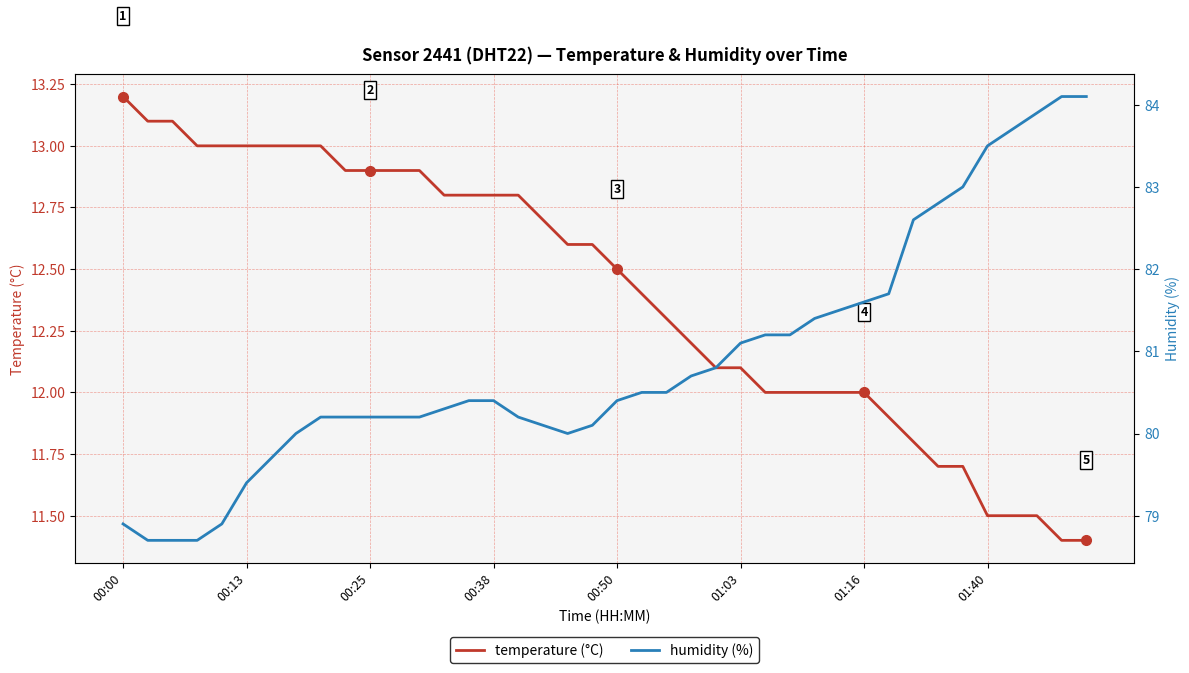

Count the number of data series in this chart.

2